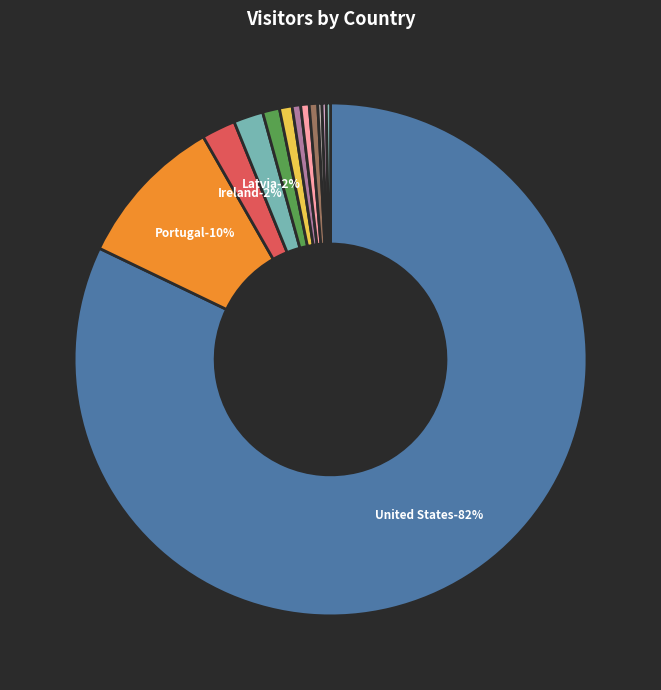

How many slices are in this pie chart?

12